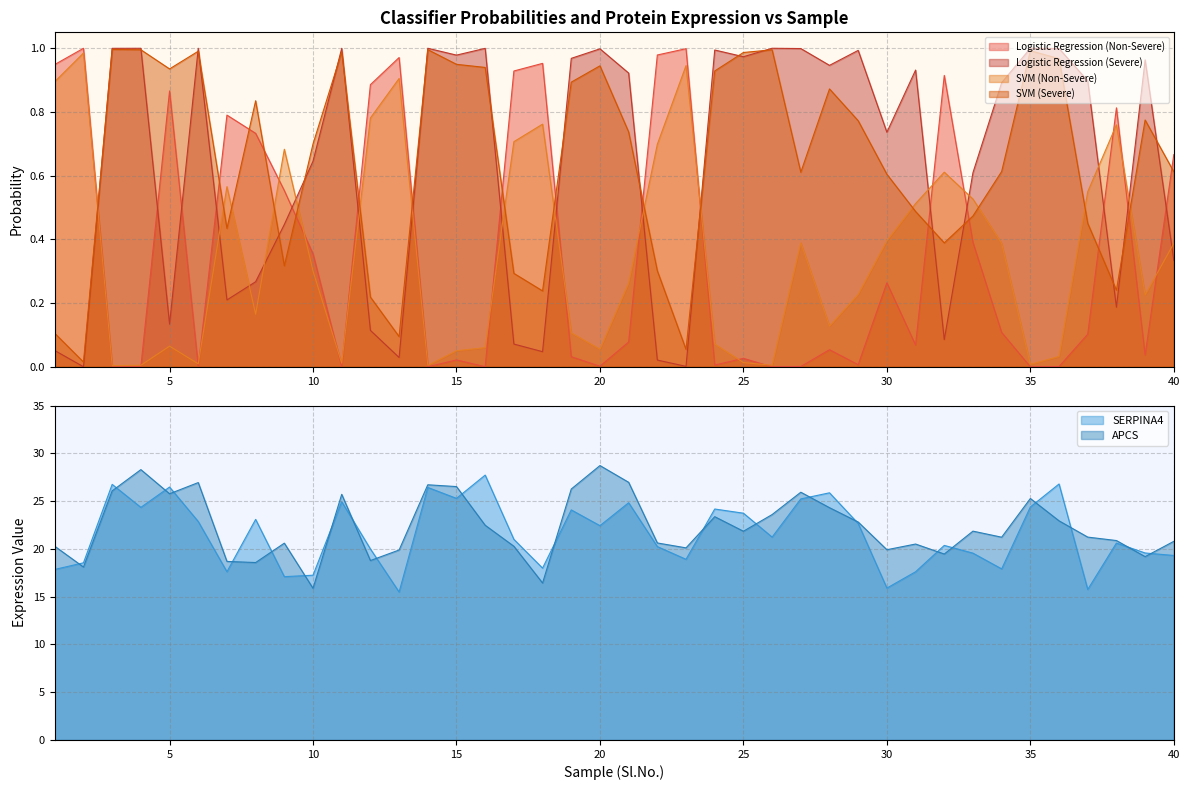

Rank the series at 12 from highest to lowest value.

SERPINA4, APCS, Logistic Regression (Non-Severe), SVM (Non-Severe), SVM (Severe), Logistic Regression (Severe)